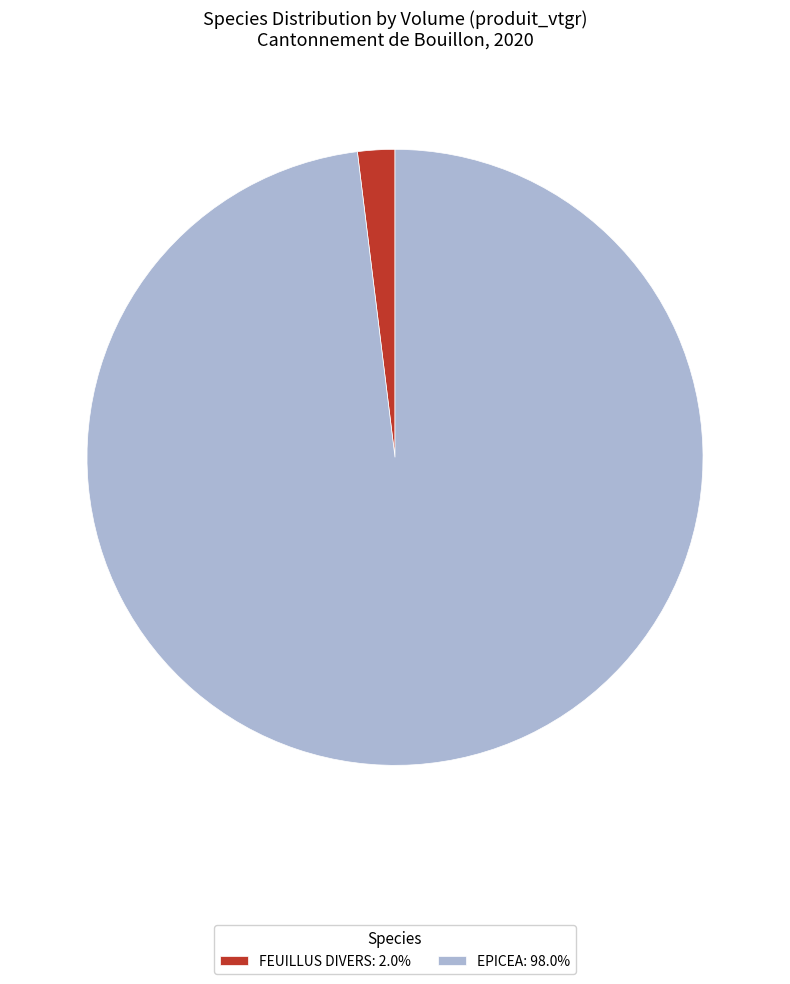

Which category accounts for the majority?

EPICEA